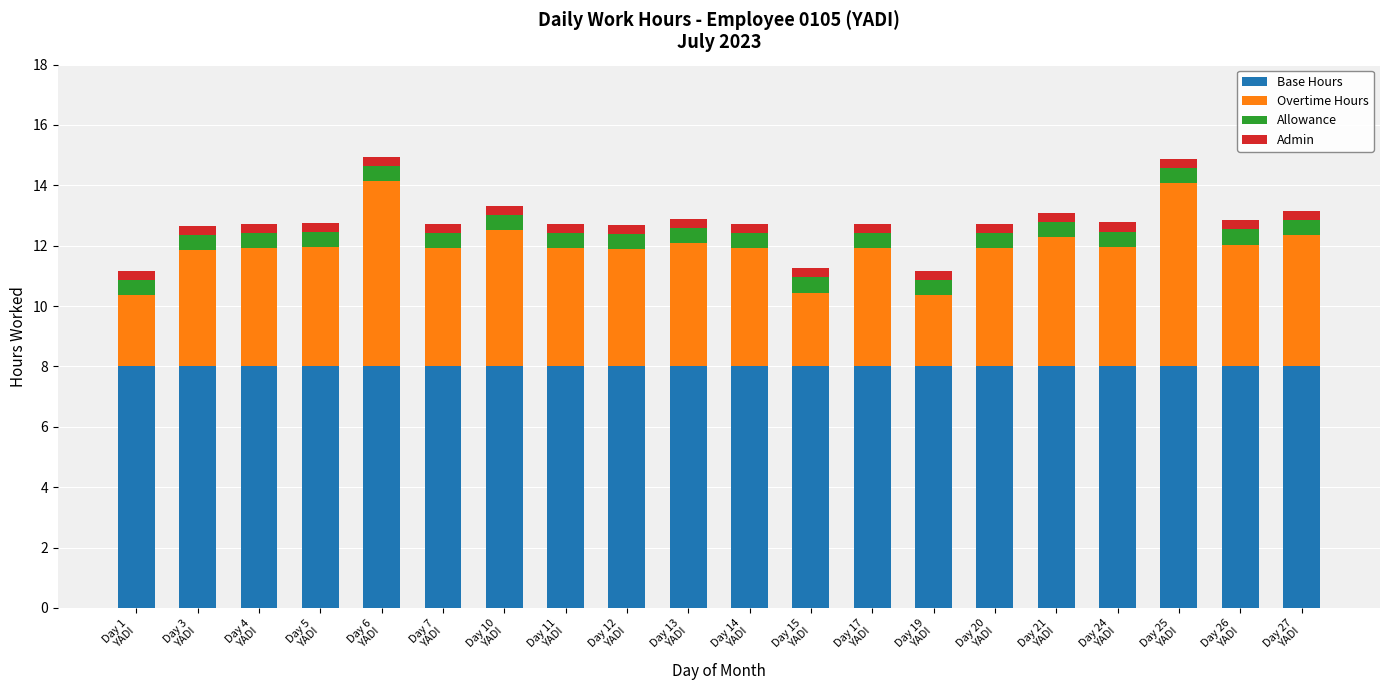

What is the highest value of the Base Hours series?

8.0